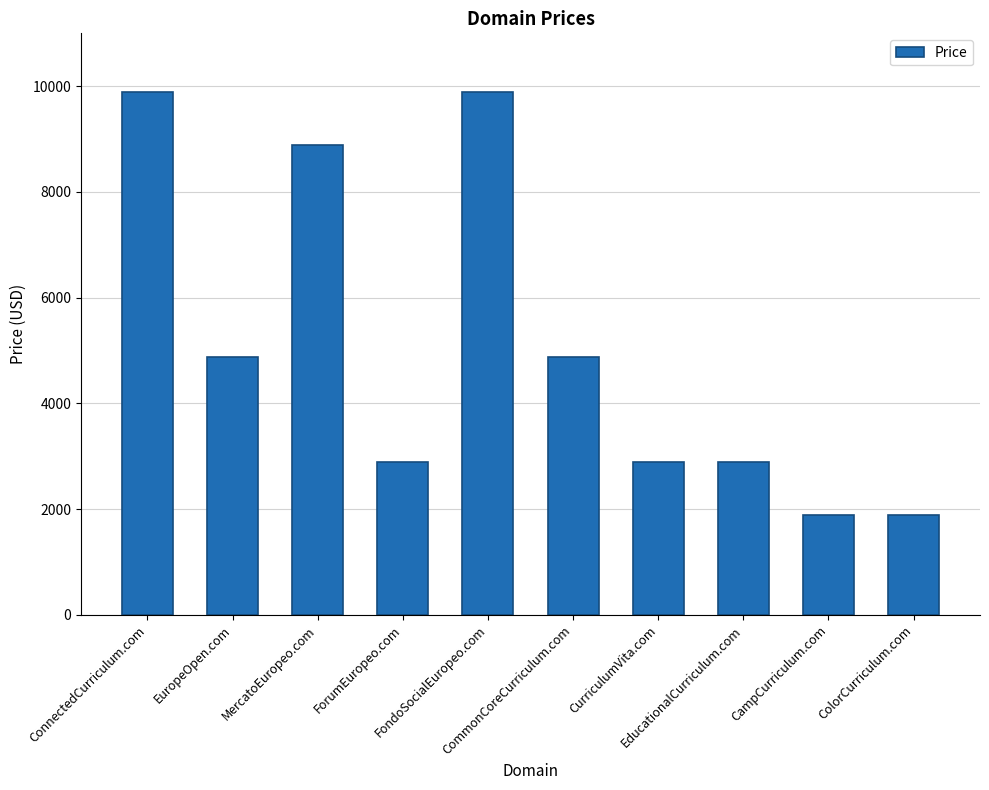

Are the bars horizontal?

No